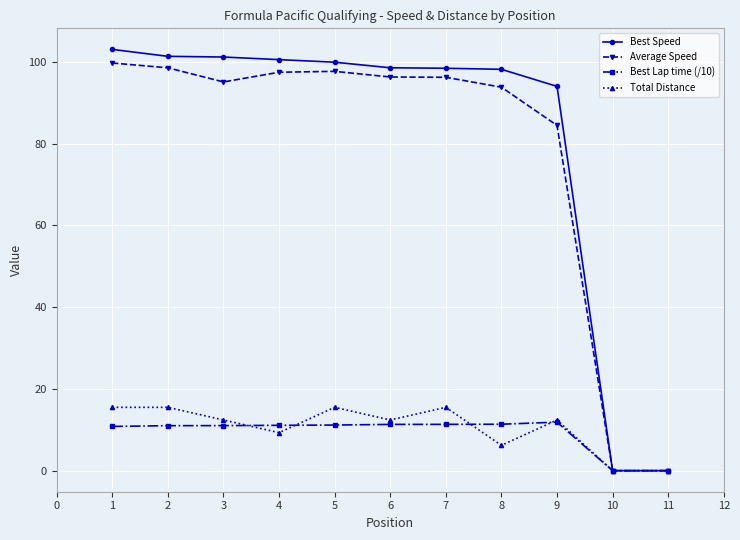

What is the maximum value shown in the chart?

103.1